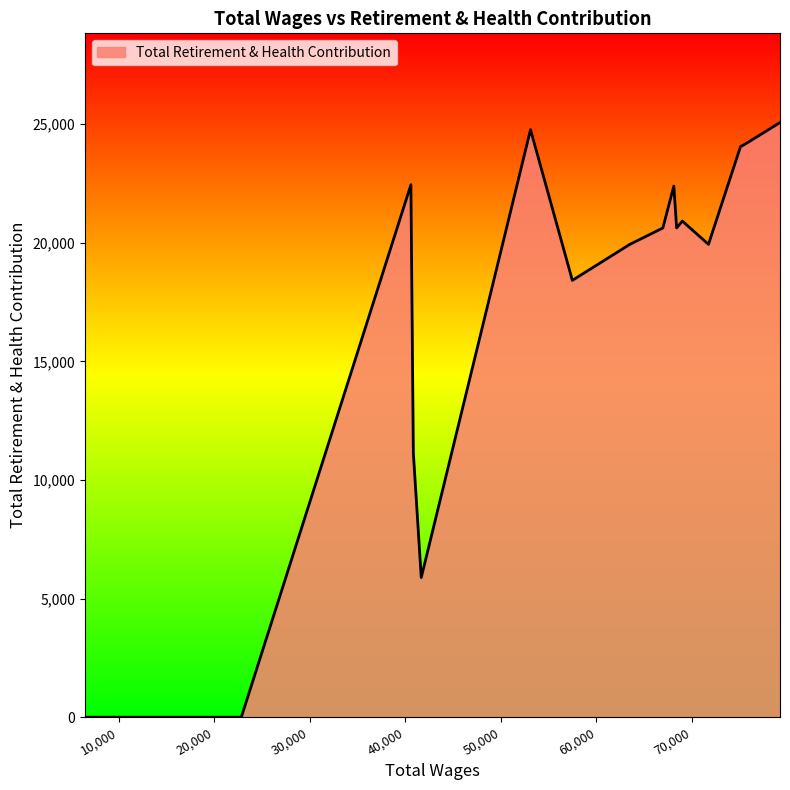

What is the greatest value displayed?

25070